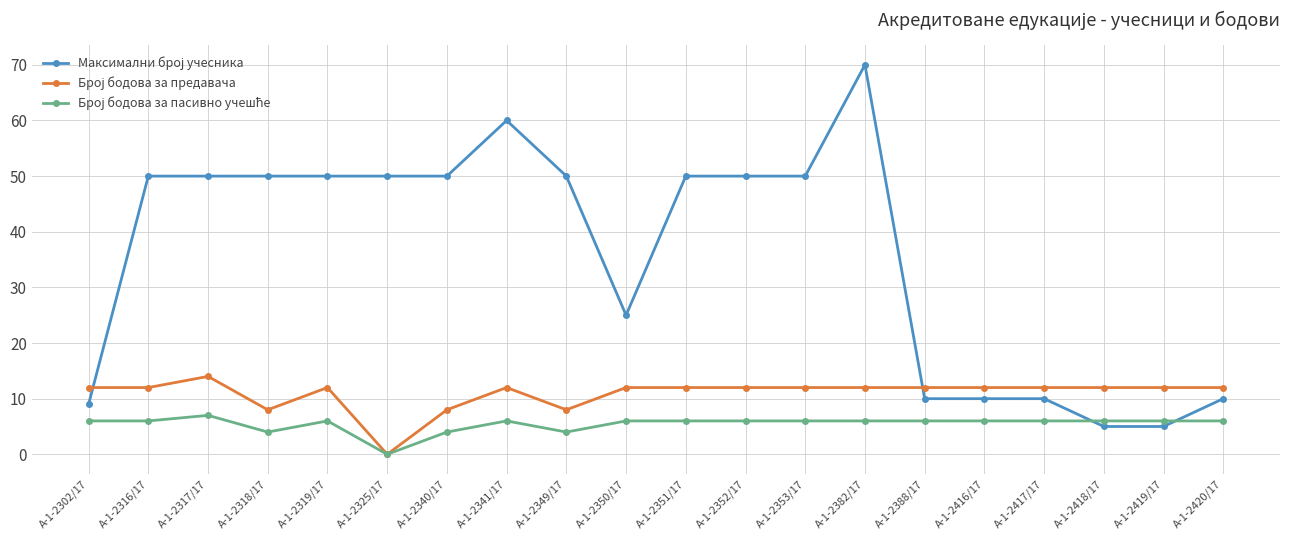

What is the difference between the highest and lowest values at А-1-2317/17?

43